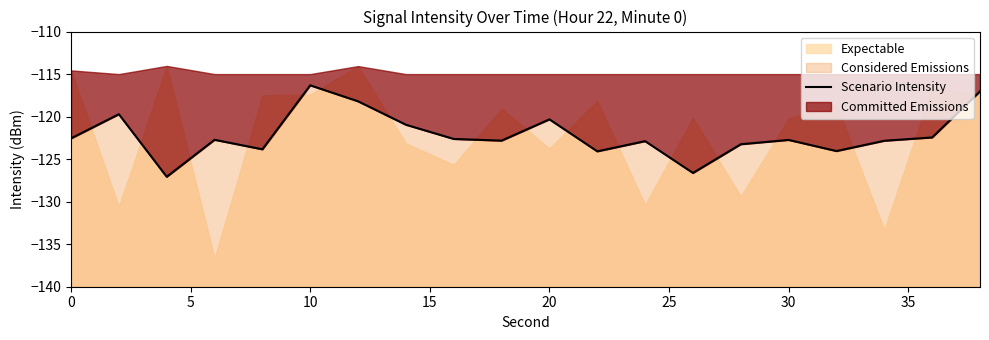

Is it true that Considered Emissions equals -122.7 at 30?

True